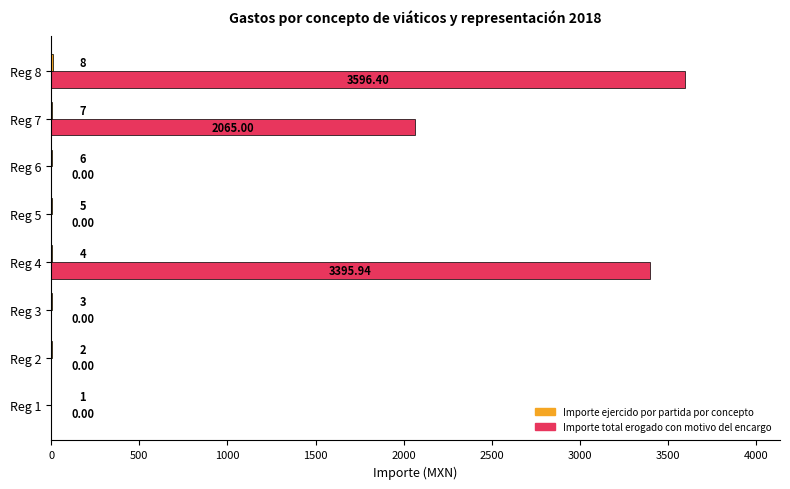

Which series has the largest total across all categories?

Importe total erogado con motivo del encargo